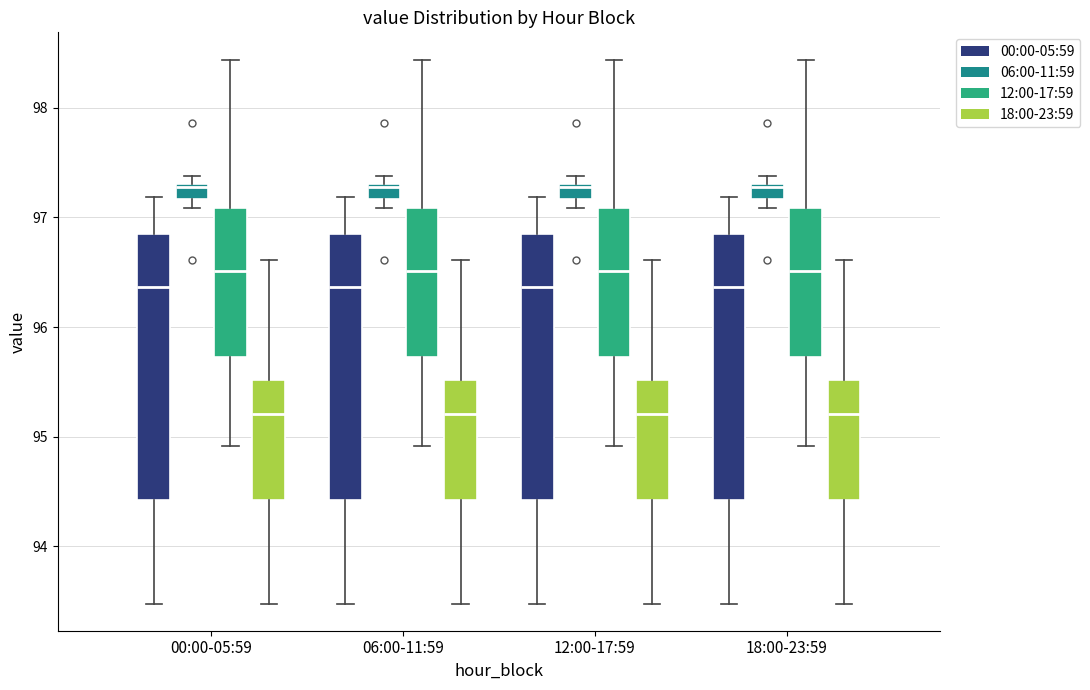

Where is the lower edge of the box for 00:00-05:59 (06:00-11:59) on the y-axis? The values are not printed on the chart, so give them approximately, as read against the axis.

97.2